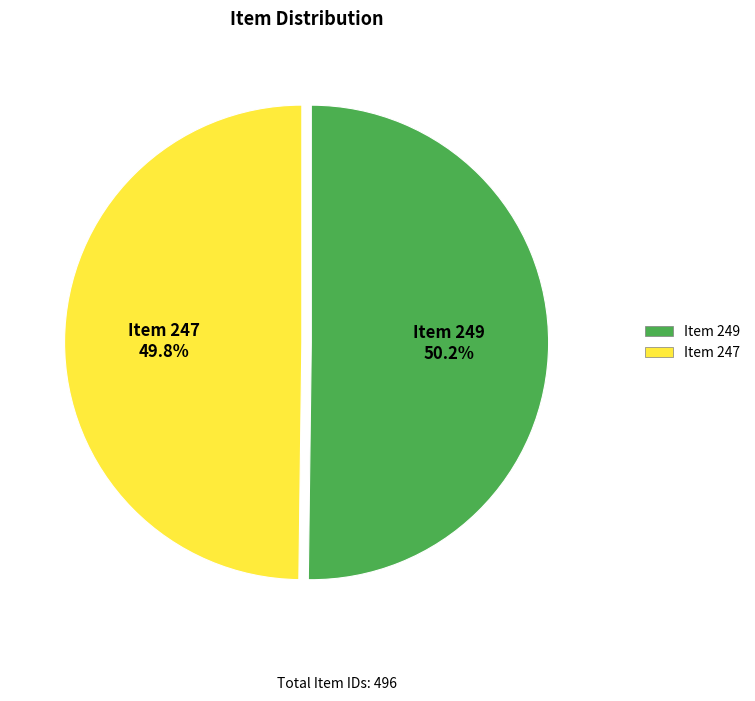

Does any single category account for the majority?

Yes